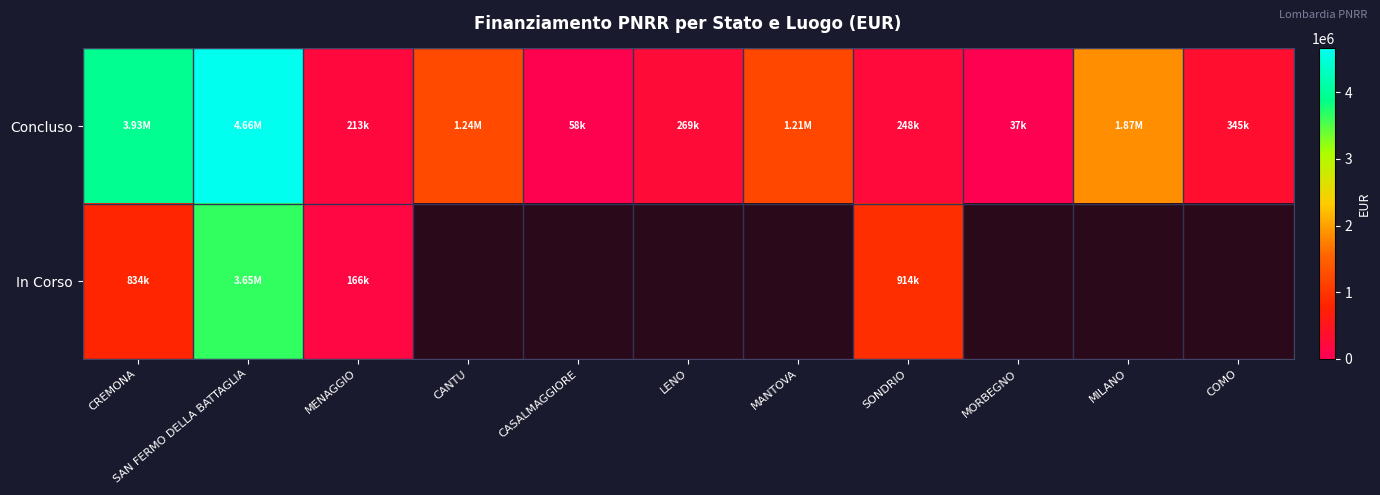

Which category has the highest value across all series?

SAN FERMO DELLA BATTAGLIA